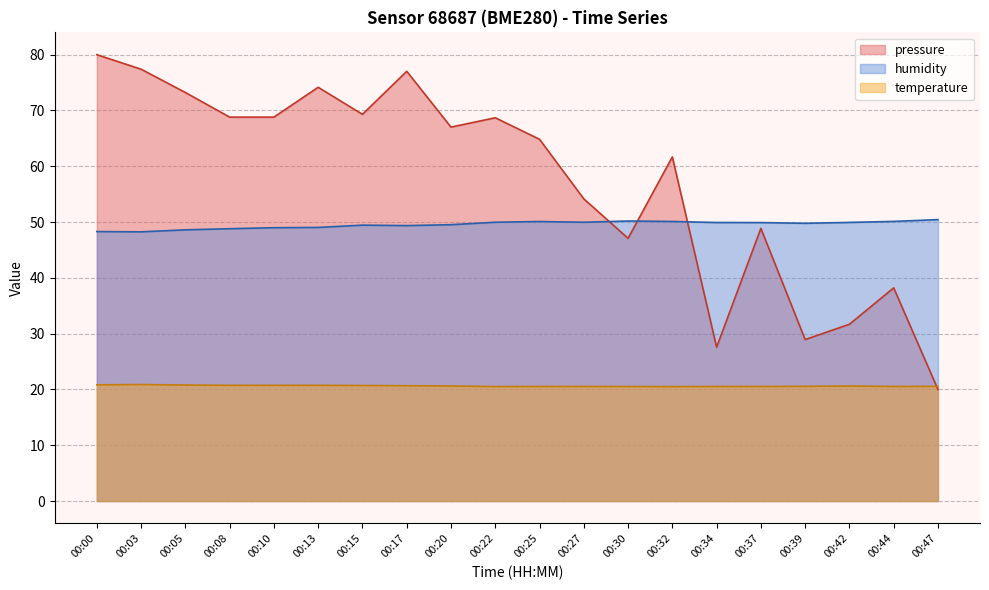

Reading left to right, list all the values displayed in this chart.

pressure: 80.0	77.4	73.2	68.8	68.8	74.2	69.3	77.0	67.0	68.7	64.8	54.2	47.1	61.7	27.6	48.9	28.9	31.7	38.2	20.0
humidity: 48.3	48.2	48.6	48.8	49.0	49.0	49.5	49.4	49.5	50.0	50.1	50.0	50.2	50.1	49.9	49.9	49.8	49.9	50.1	50.4
temperature: 20.8	20.9	20.8	20.7	20.7	20.7	20.7	20.7	20.6	20.5	20.5	20.5	20.5	20.5	20.5	20.5	20.6	20.6	20.5	20.6